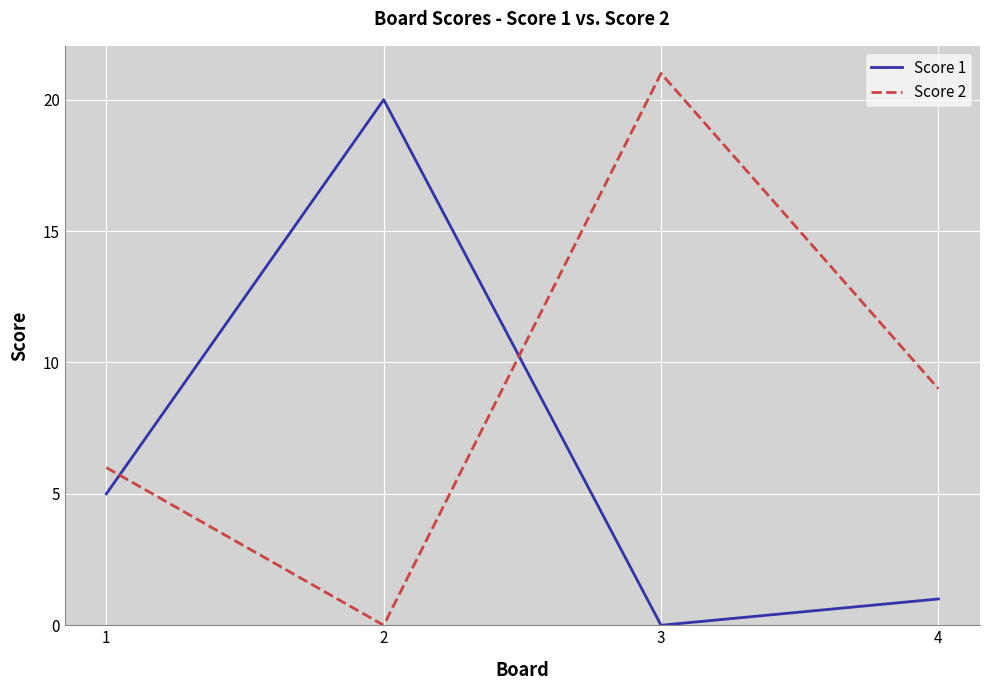

What is the approximate value of Score 2 at 1, to the nearest 10?

10